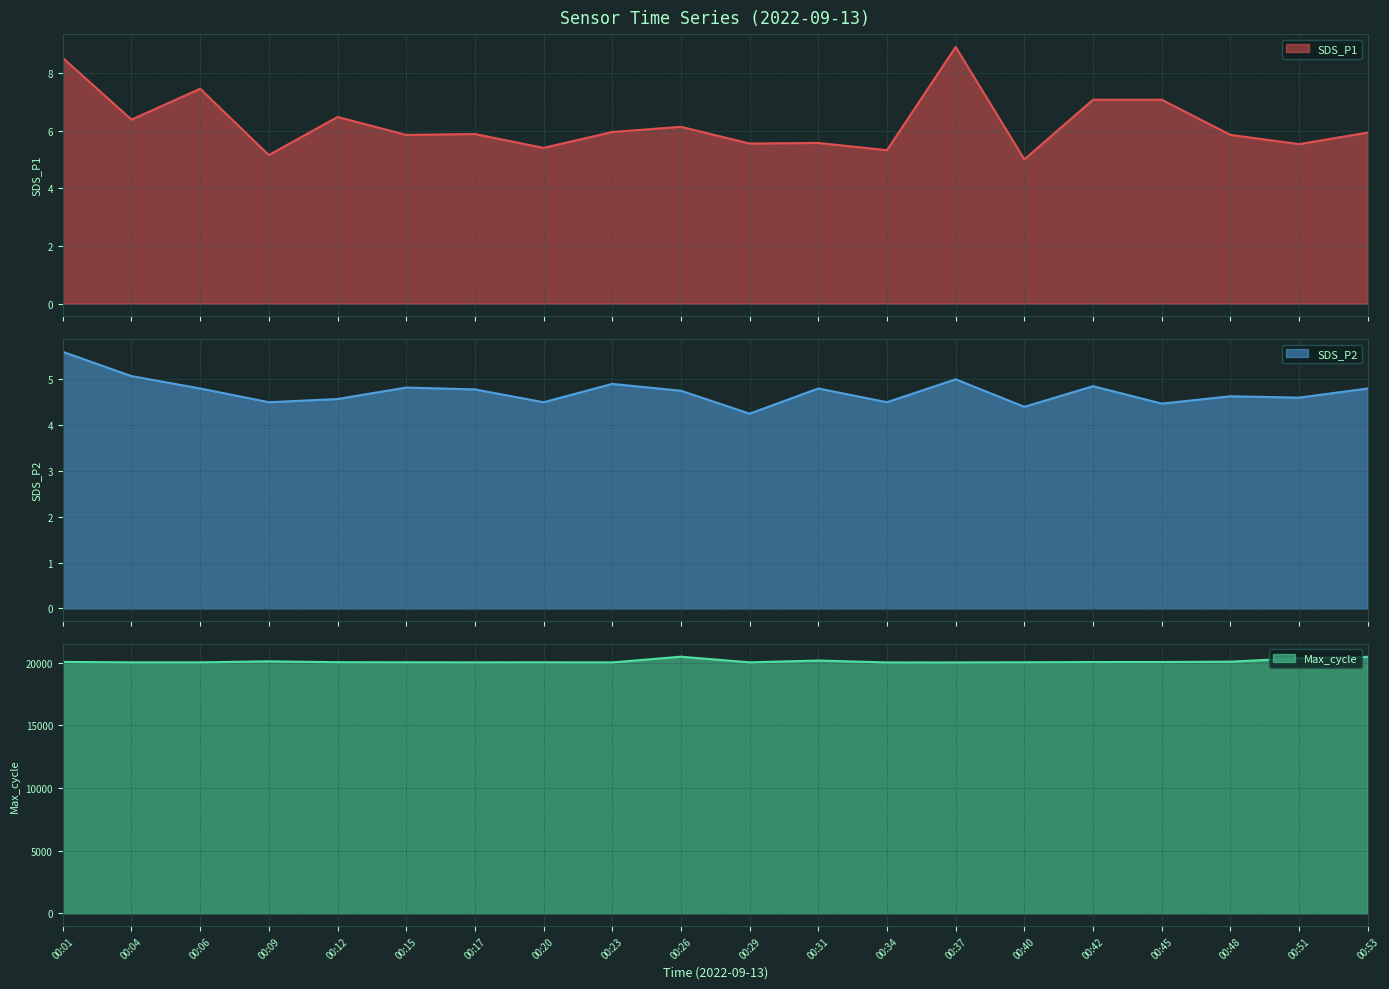

What is the total value across all series at 00:53?

20474.7